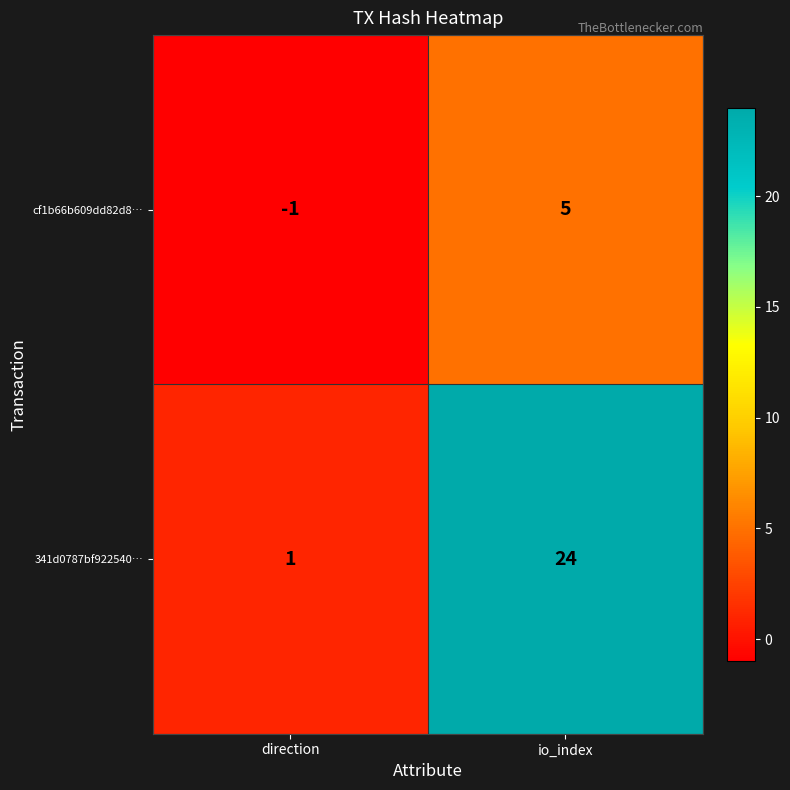

List the series in order of their overall mean, highest first.

341d0787bf922540…, cf1b66b609dd82d8…